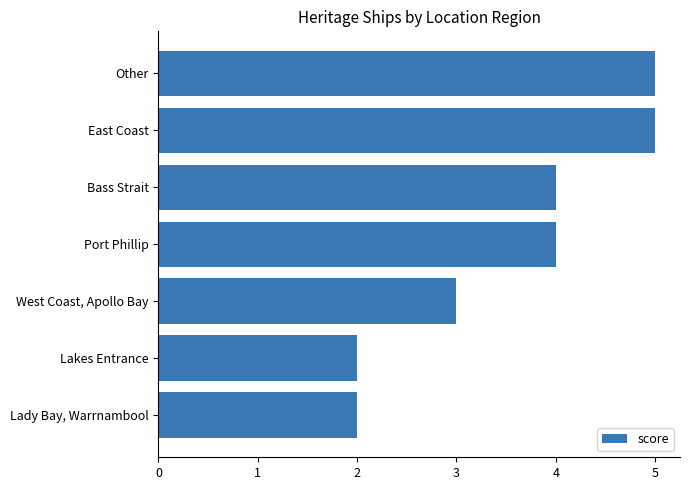

Reading bottom to top, transcribe all the data shown in this chart.

2	2	3	4	4	5	5